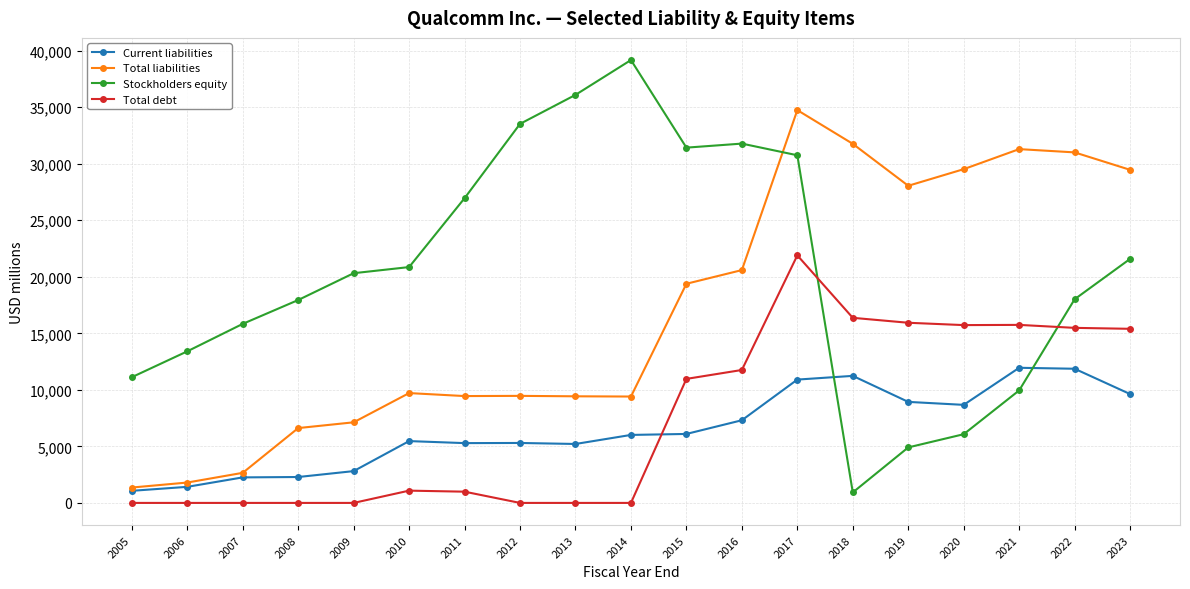

Where is Total debt nearest to the value 10946?

2015